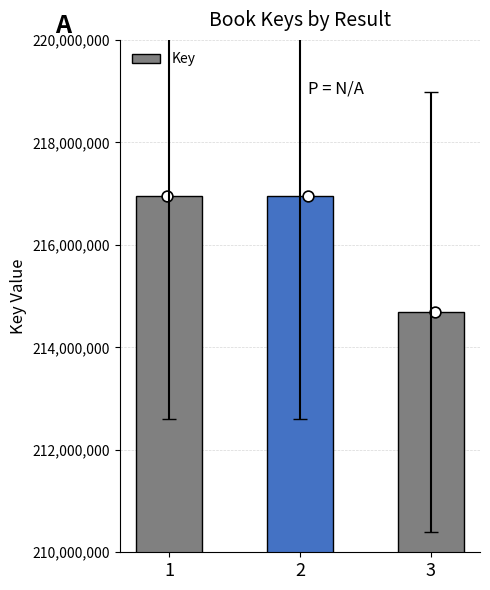

What is the ratio of the value at 3 to the value at 2?

1.0